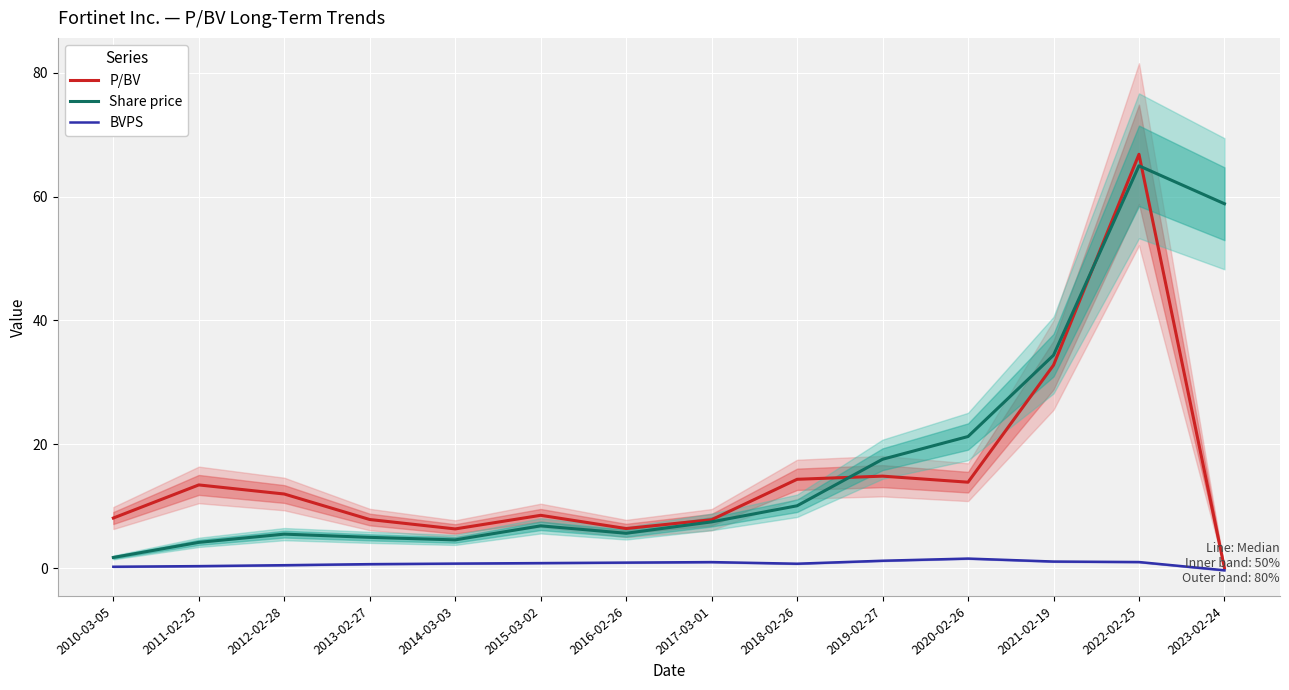

What is the label of the 10th point from the left?

2019-02-27